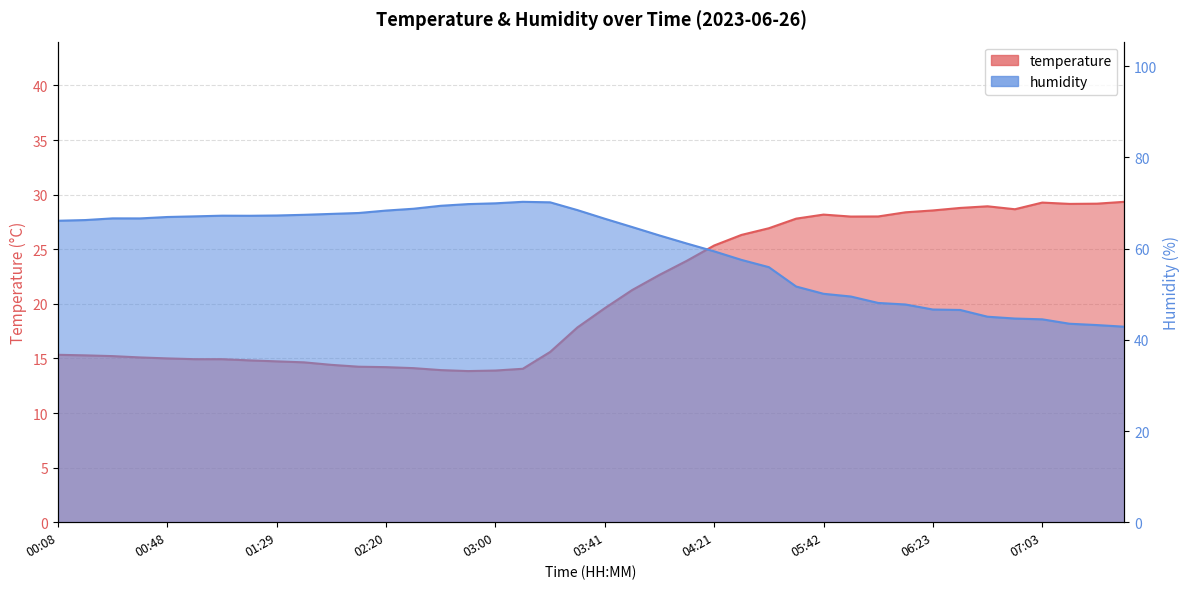

What is the difference between the humidity values at 05:52 and 02:20?

18.8